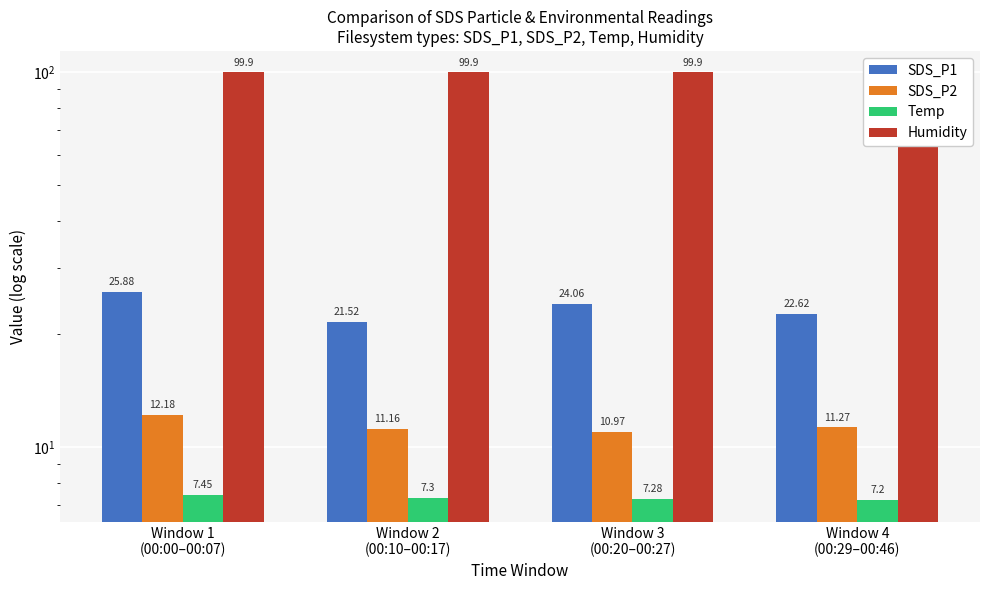

What is the value of the SDS_P2 bar at the 4th from the left?

11.3